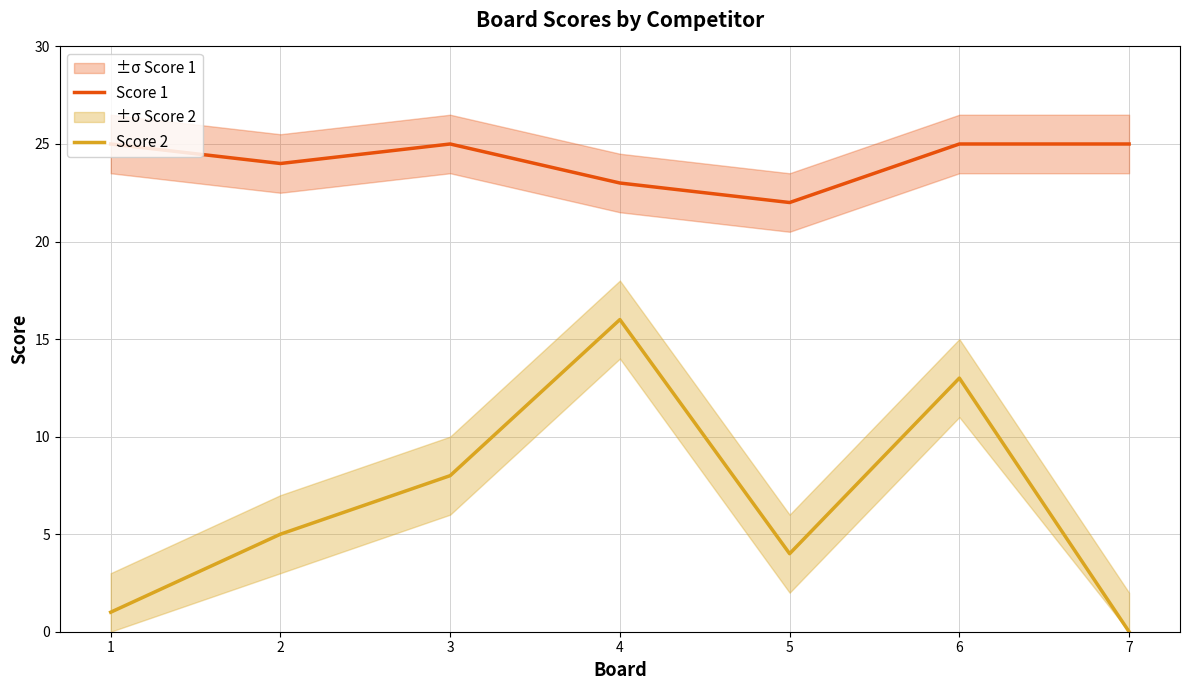

How many interior local valleys does the Score 1 series have?

2